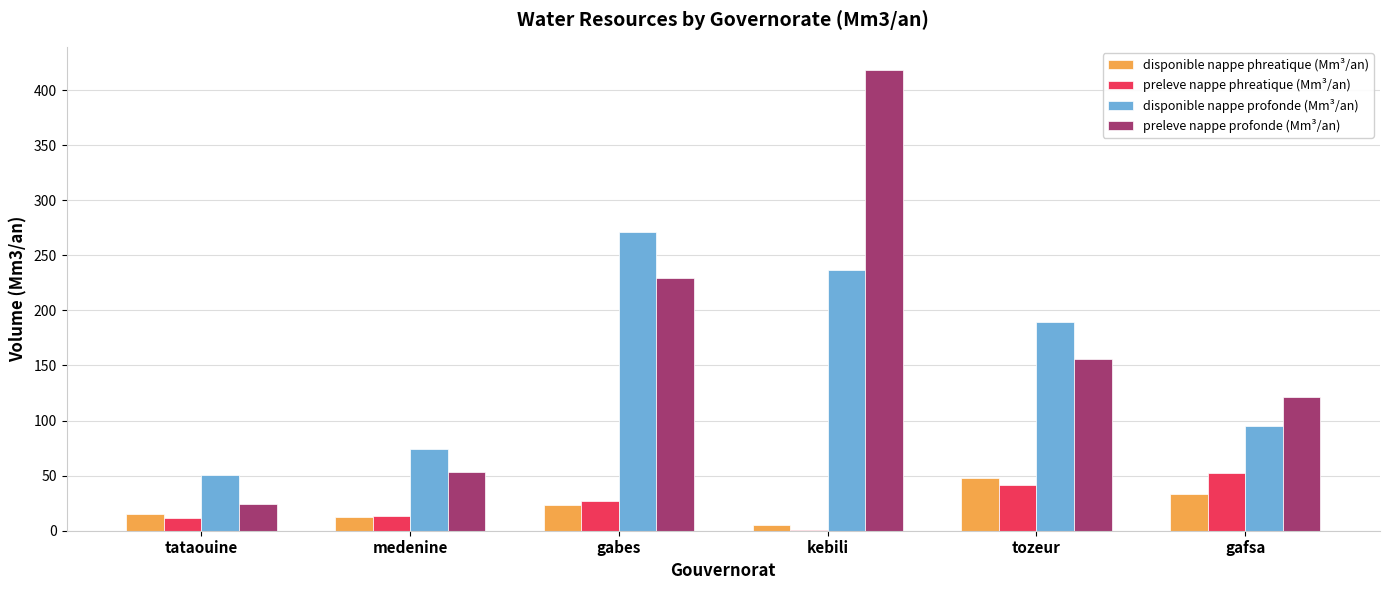

What is the highest value of the preleve nappe profonde (Mm³/an) series?

418.3